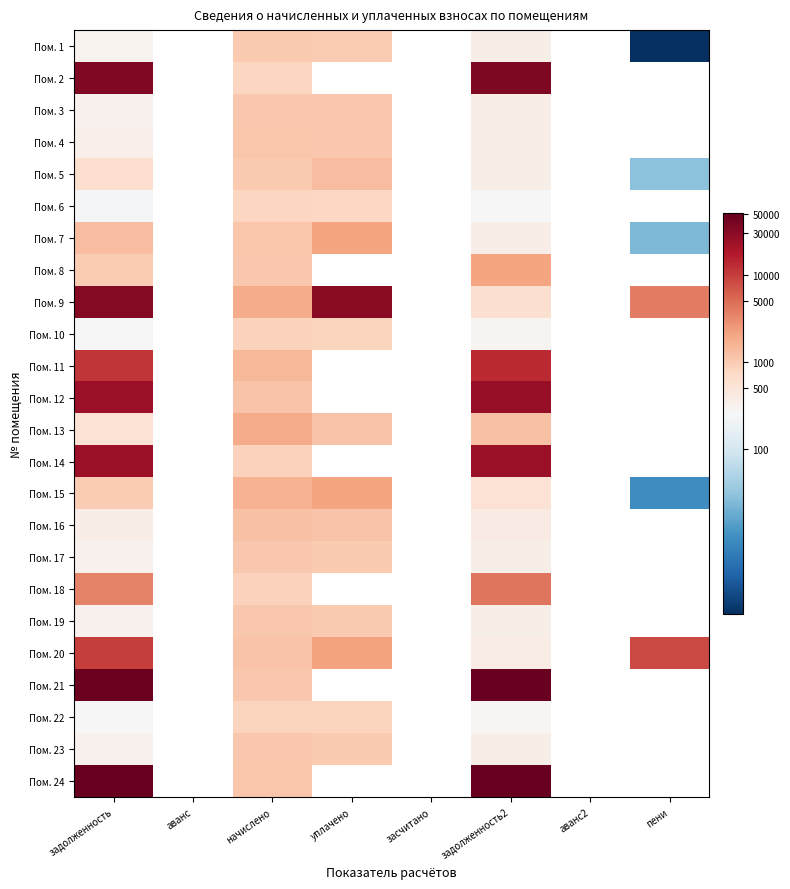

What is the lowest value of the Пом. 20 series?

5.9